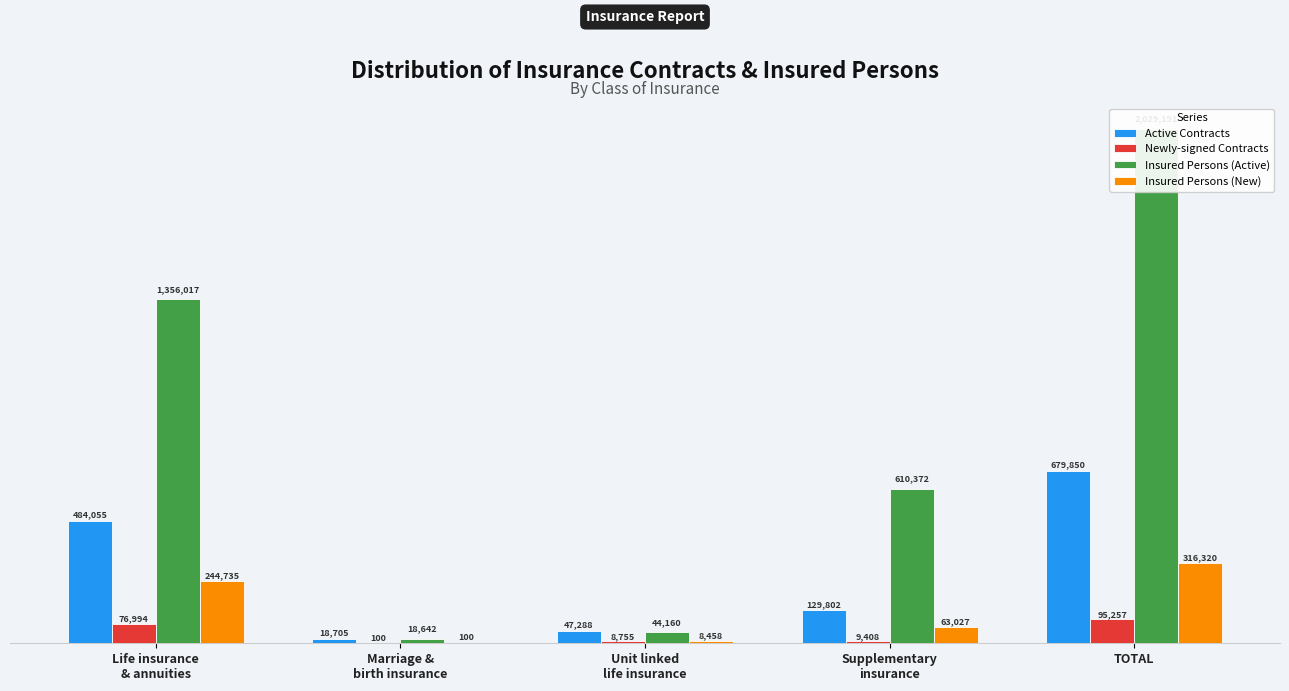

What is the spread (max minus min) of values at Life insurance
& annuities?

1279023